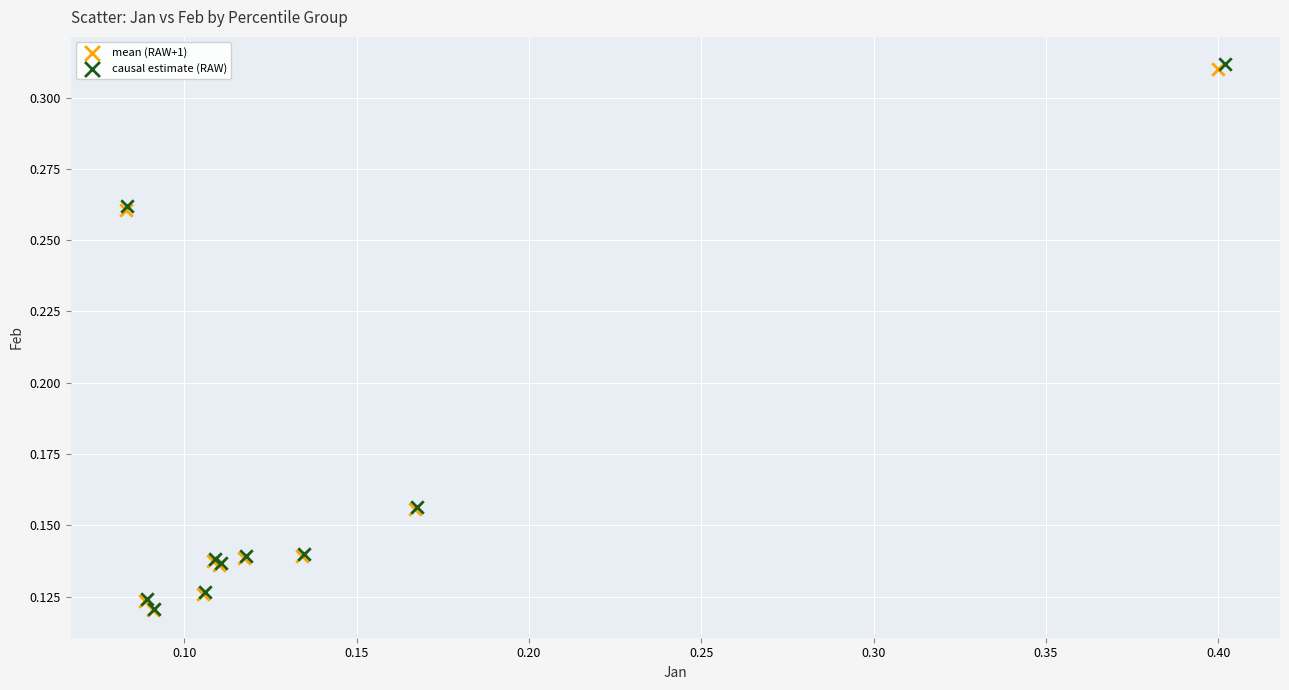

Which series has the largest Y range (max minus min)?

causal estimate (RAW)